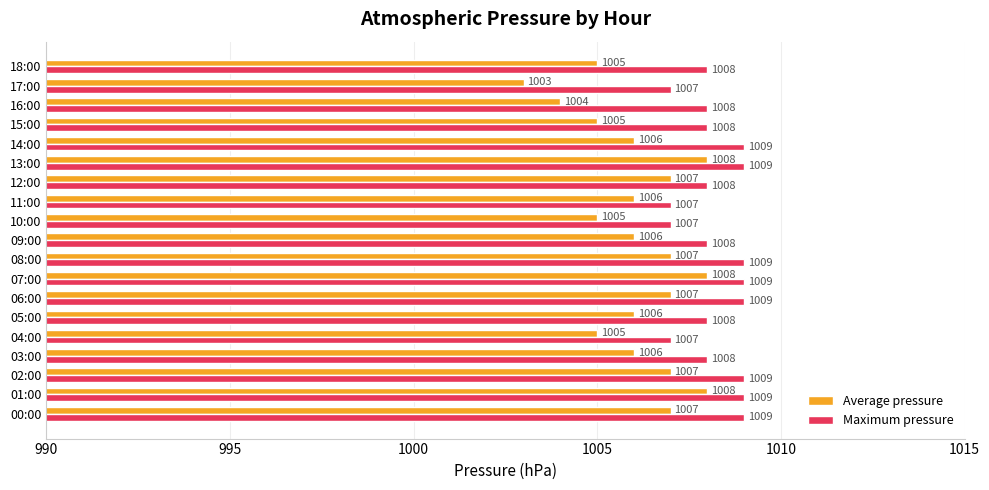

What is the difference between the maximum and second lowest values in the Average pressure series?

4